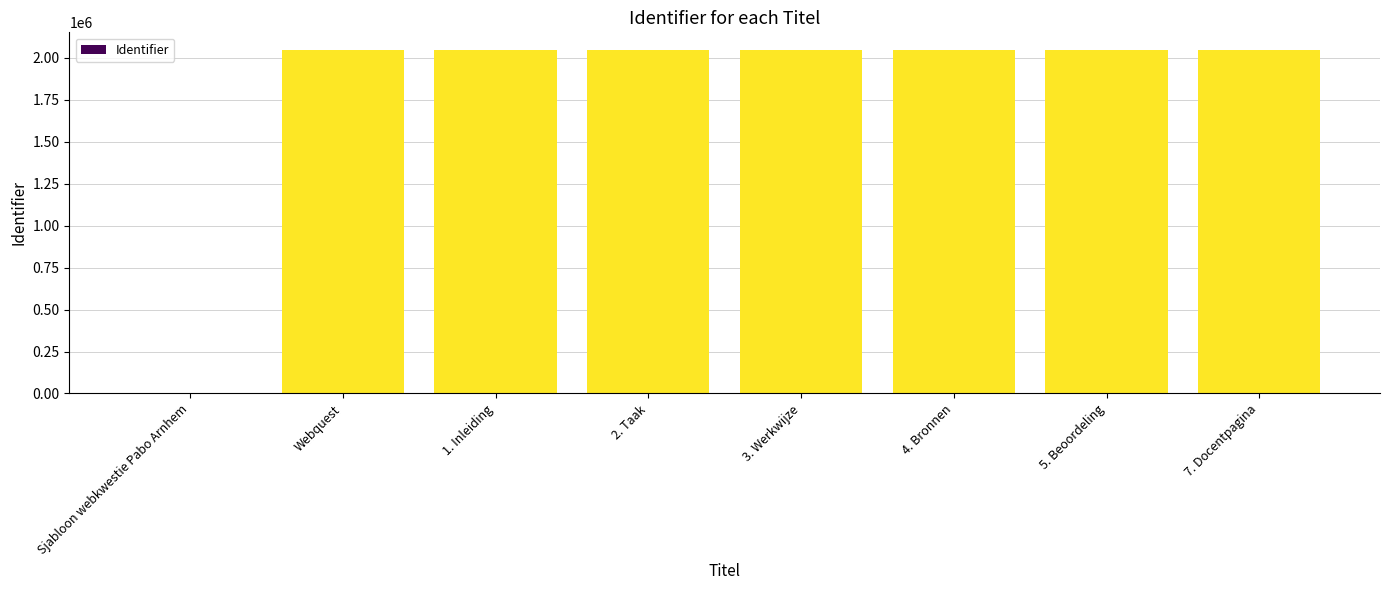

Is it true that the value at Webquest is 3215824?

False